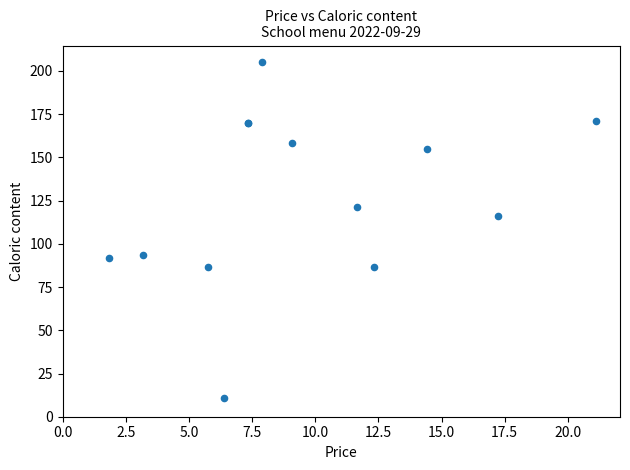

What Y value in the scatter plot is closest to 108?

116.0